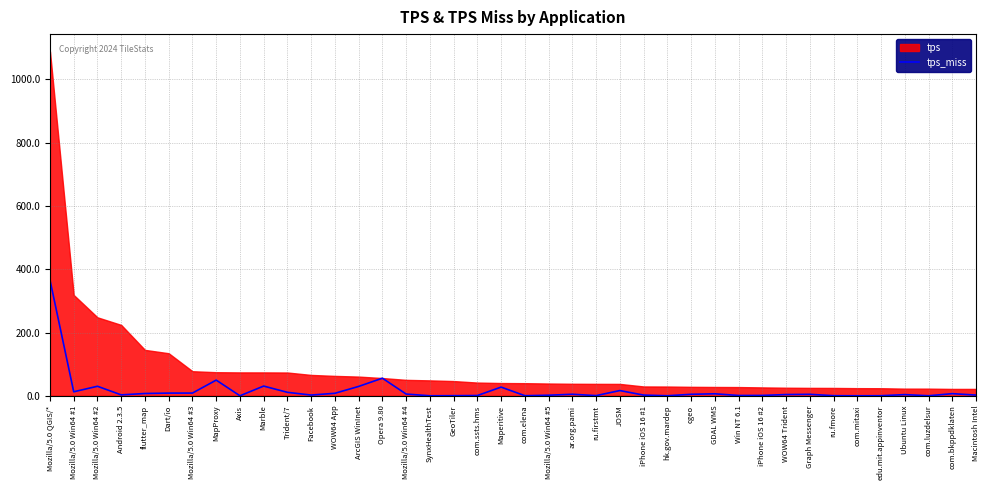

What is the label of the 14th point from the right?

hk.gov.mardep